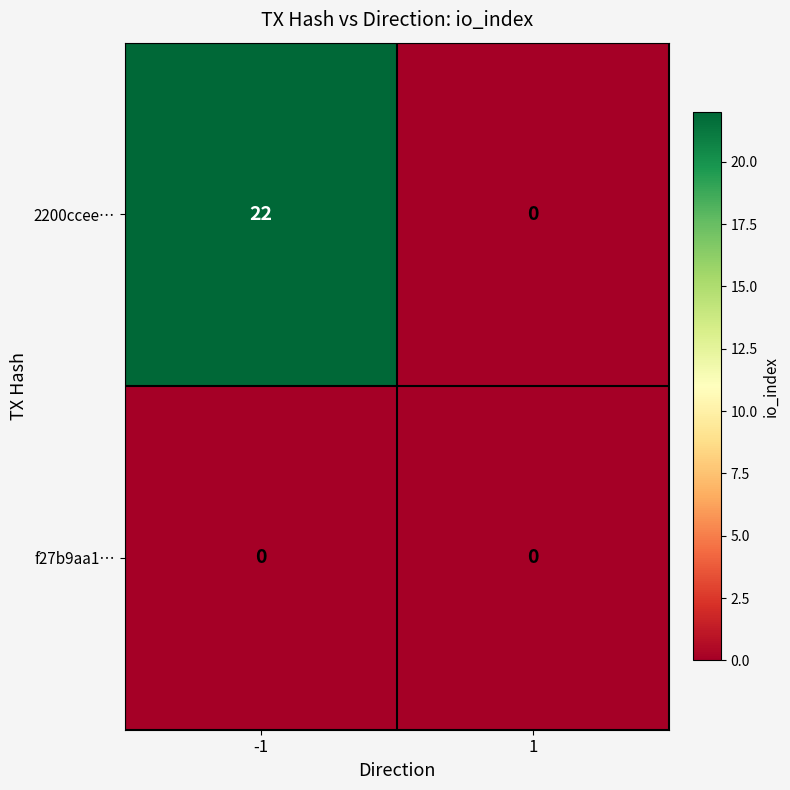

At how many categories does at least one series exceed 14?

1